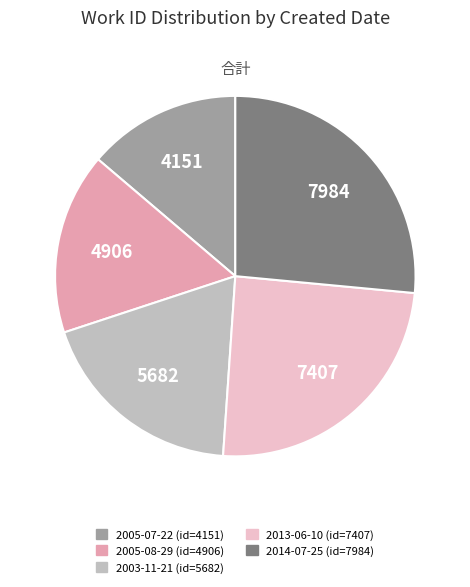

Do 2005-08-29 and 2005-07-22 together represent more than half of the pie?

No